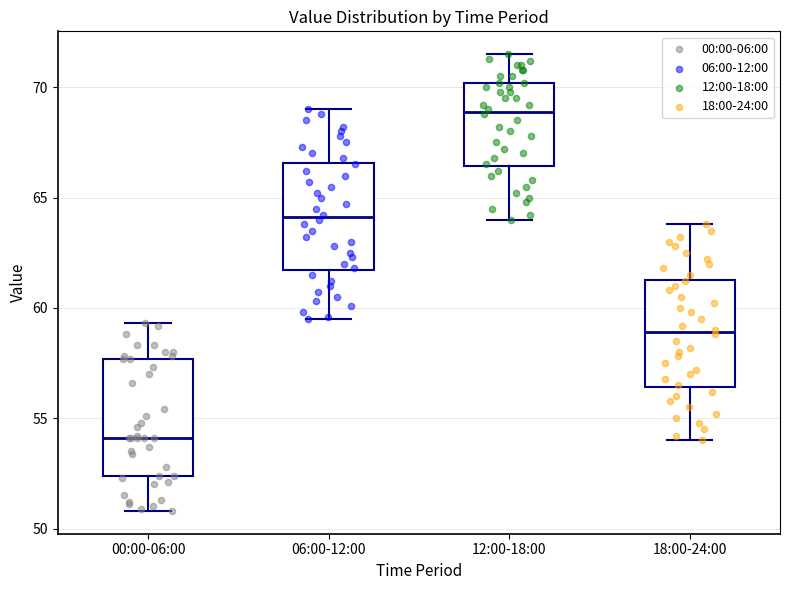

Which box has the lowest median line?

00:00-06:00